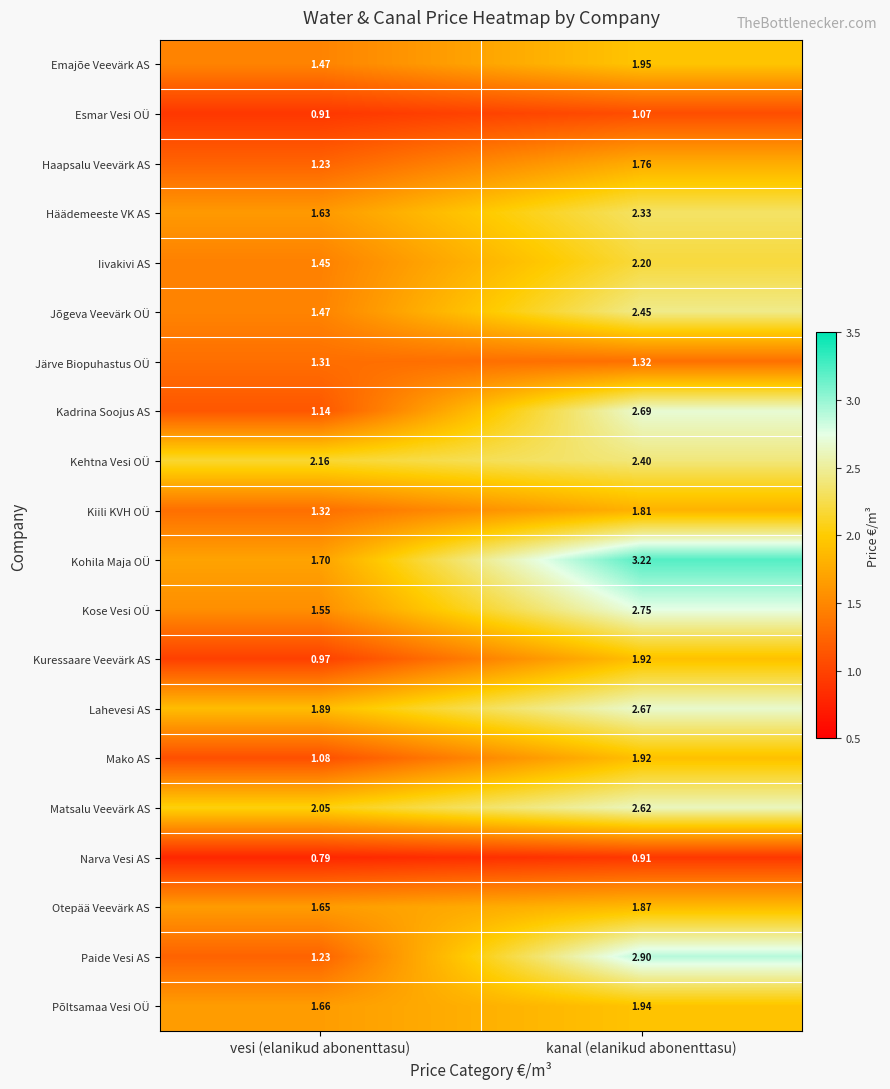

At which category is the sum across all series the highest?

kanal (elanikud abonenttasu)